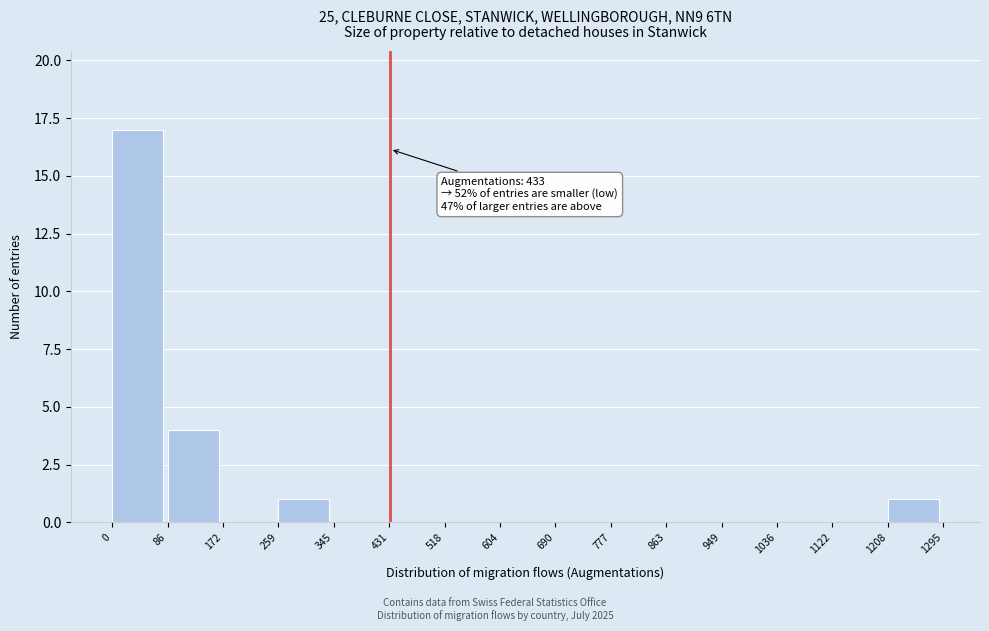

Over which range of the x-axis is the bar tallest?

0 to 86